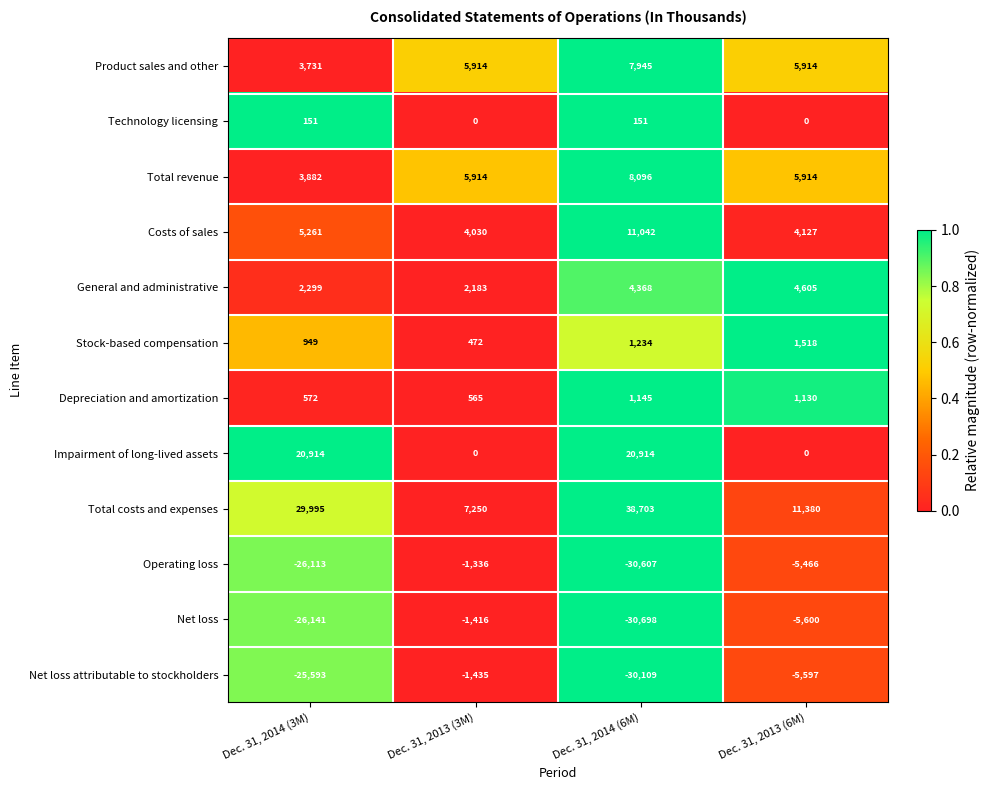

Is it true that Net loss equals -15138 at Dec. 31, 2014 (6M)?

False